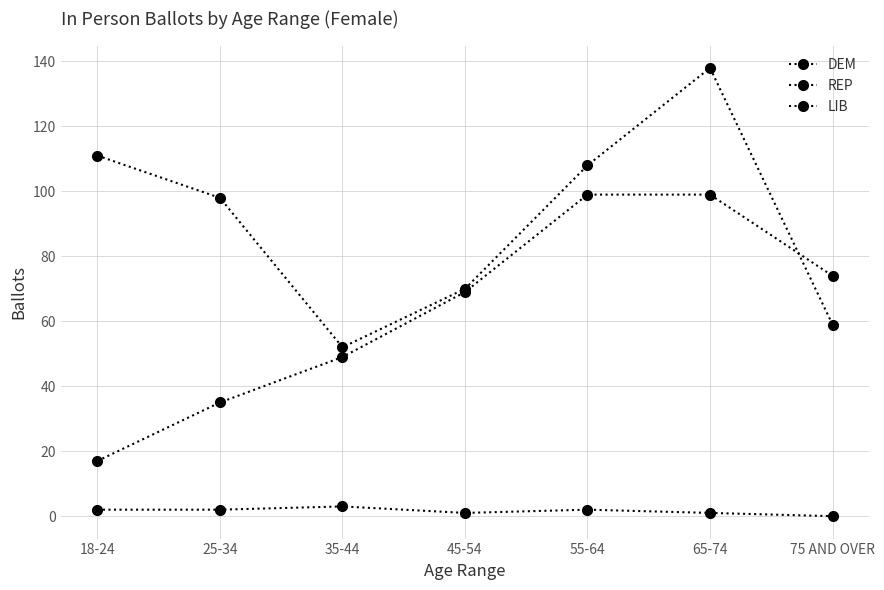

What is the sum of all REP values?

442